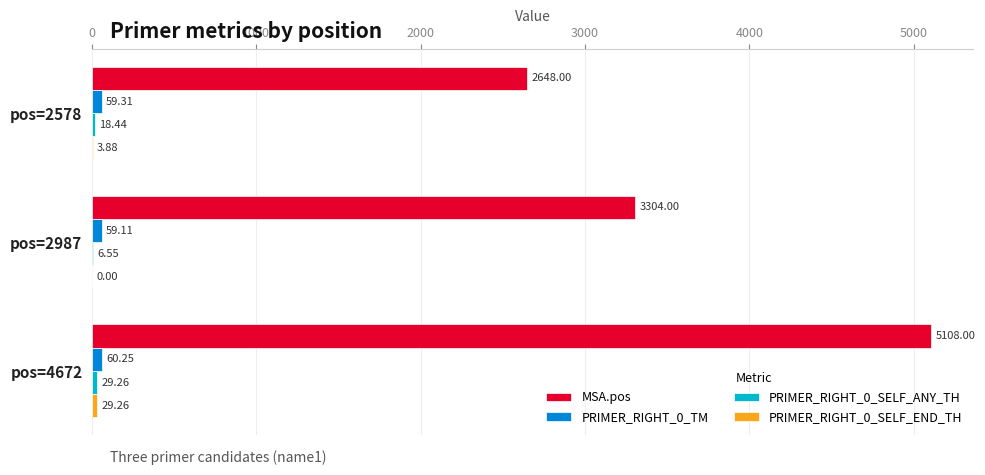

Count the number of categories in the chart.

3